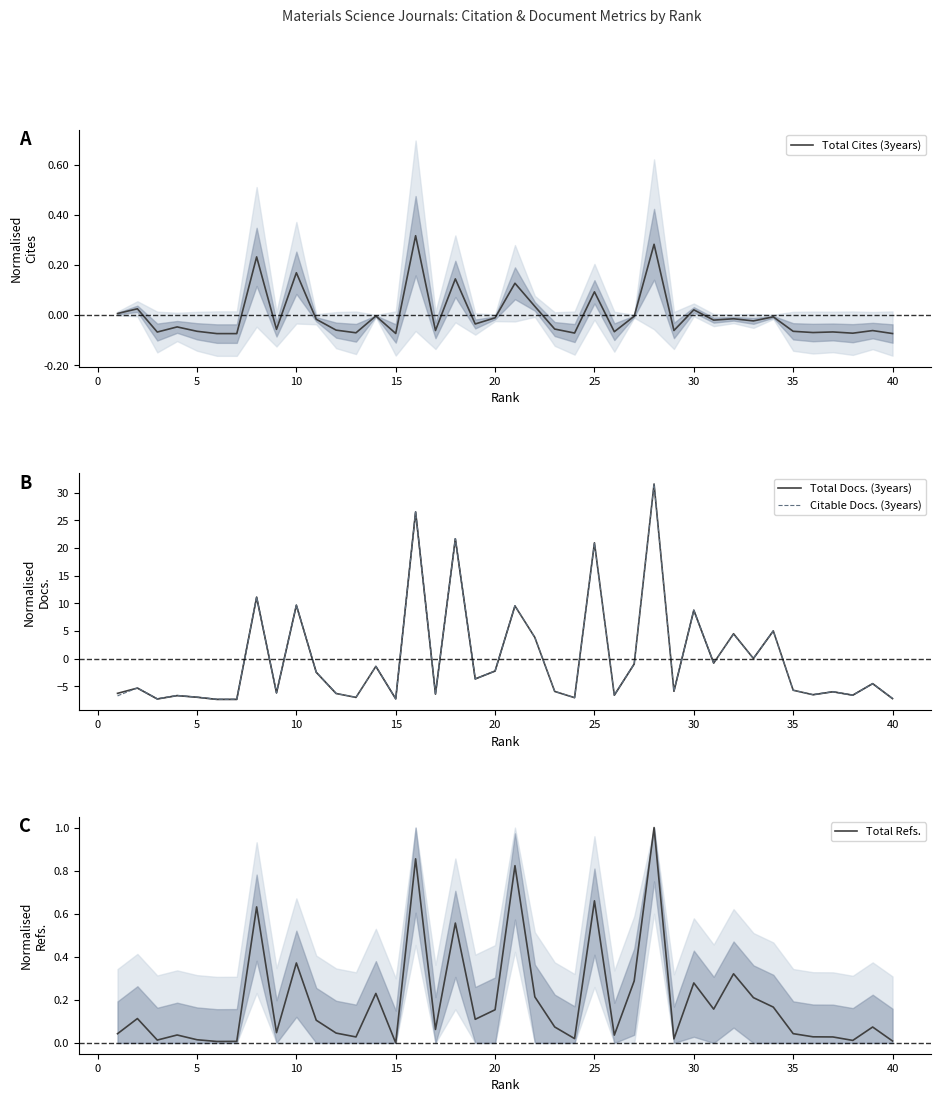

In Citable Docs. (3years), how many points are lower than both neighbors (excluding endpoints)?

13